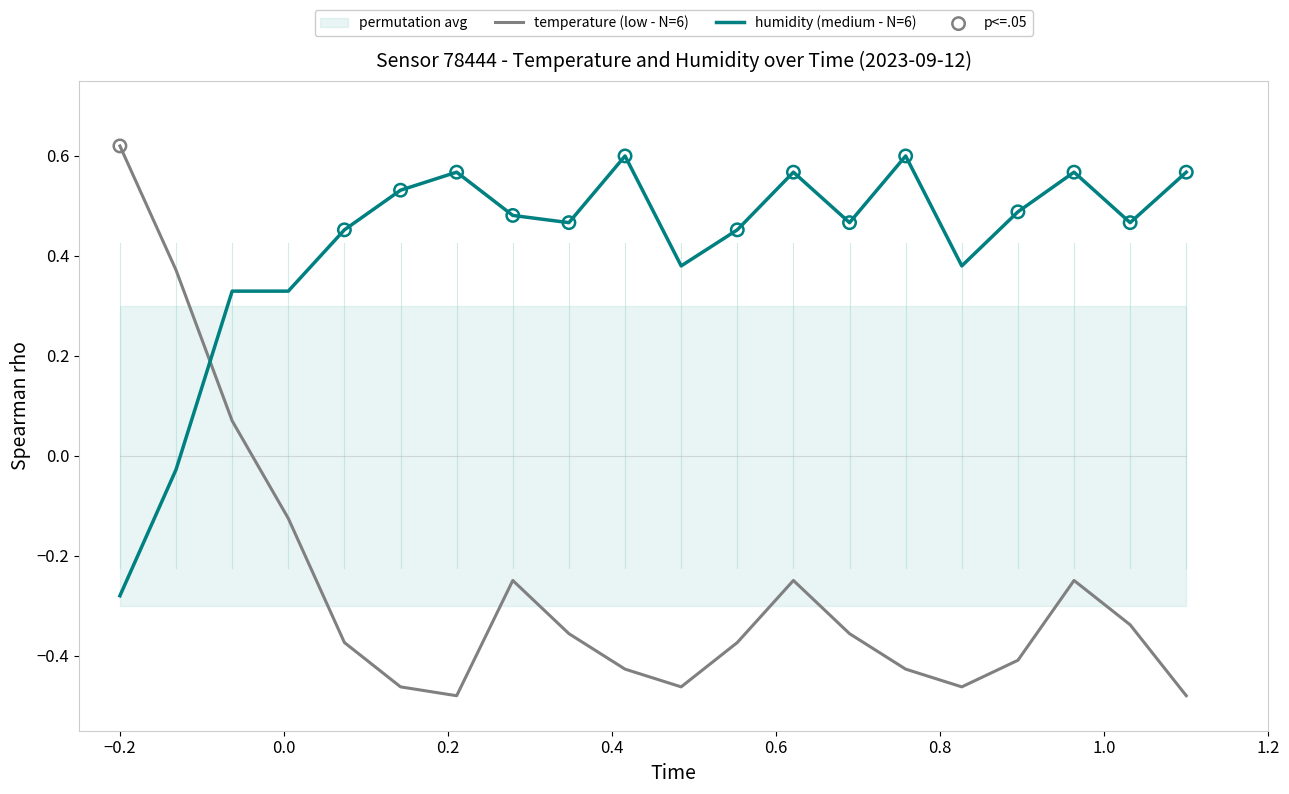

Which series has the largest total across all categories?

humidity (medium - N=6)